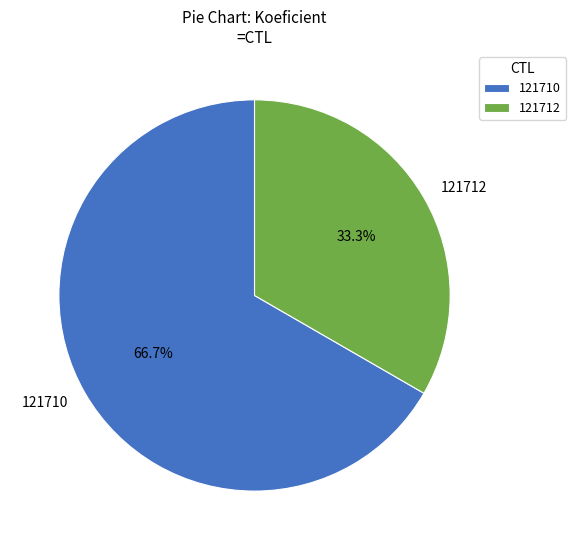

Combined, what portion of the pie is 121712 and 121710?

100.0%